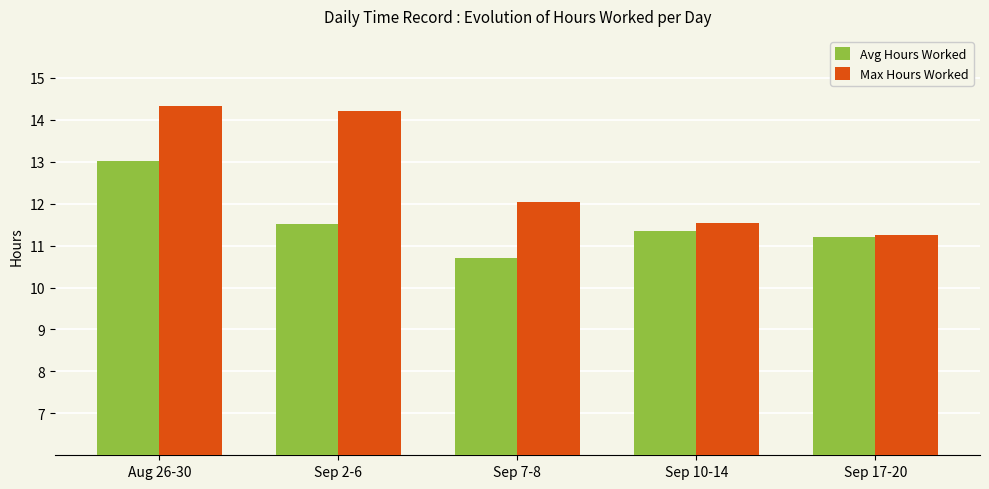

Is the value of Max Hours Worked at Aug 26-30 greater than the value of Avg Hours Worked at Aug 26-30?

Yes